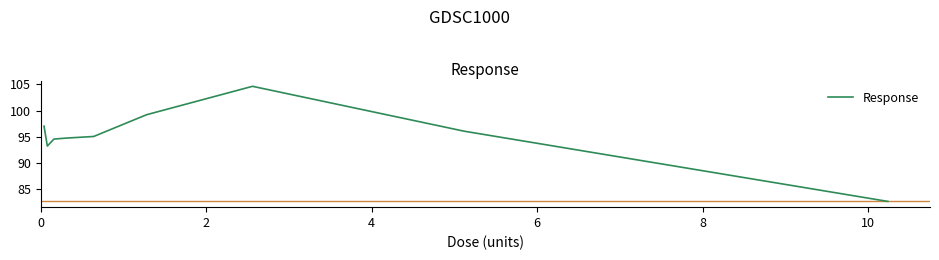

What is the greatest value displayed?

104.6